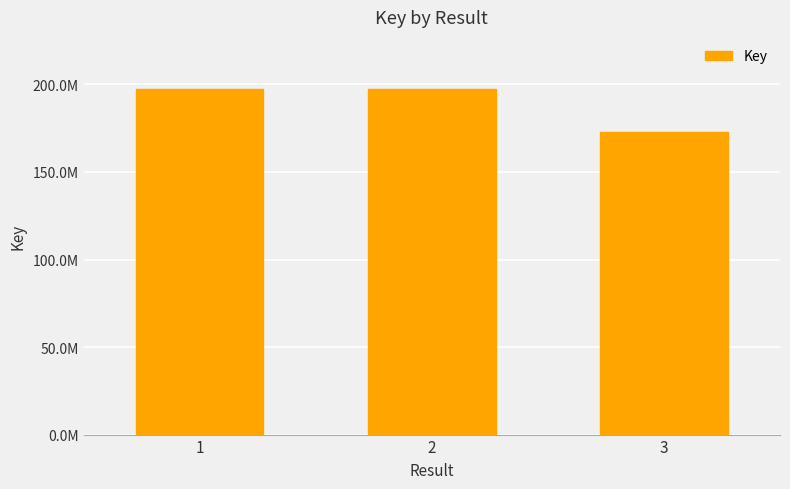

What is the average value?

189325827